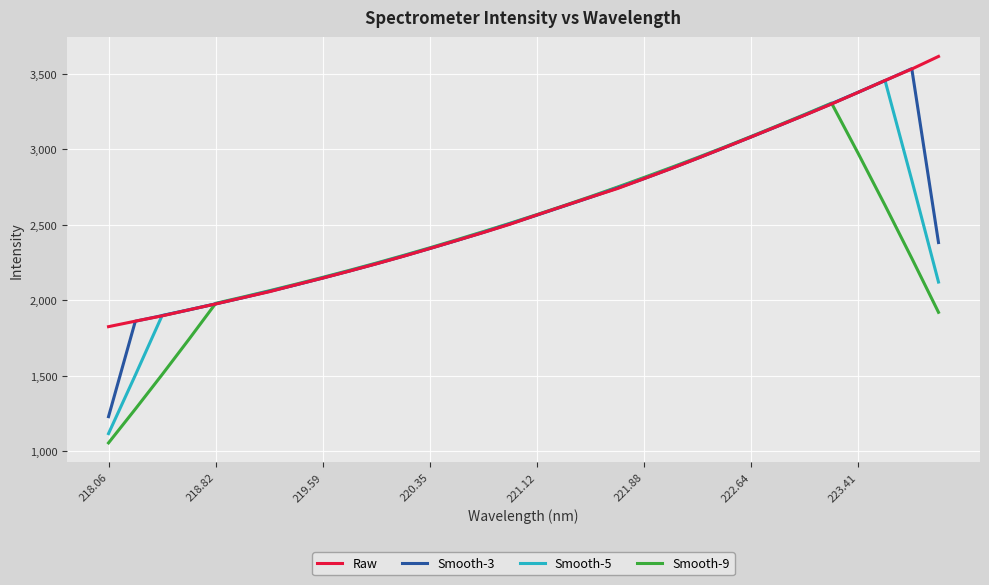

What is the greatest value displayed?

3615.1